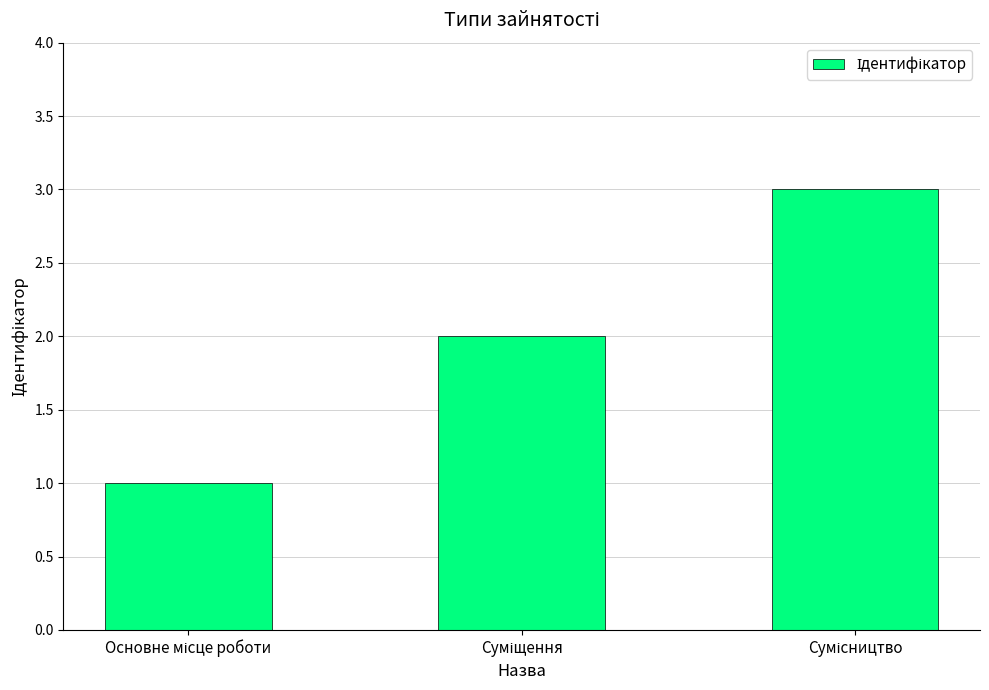

What is the maximum value shown in the chart?

3